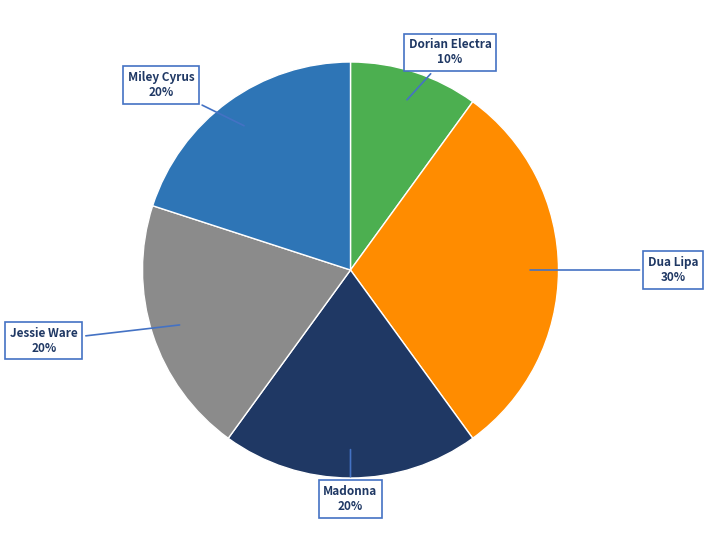

Is the sum of Dorian Electra and Dua Lipa greater than half?

No